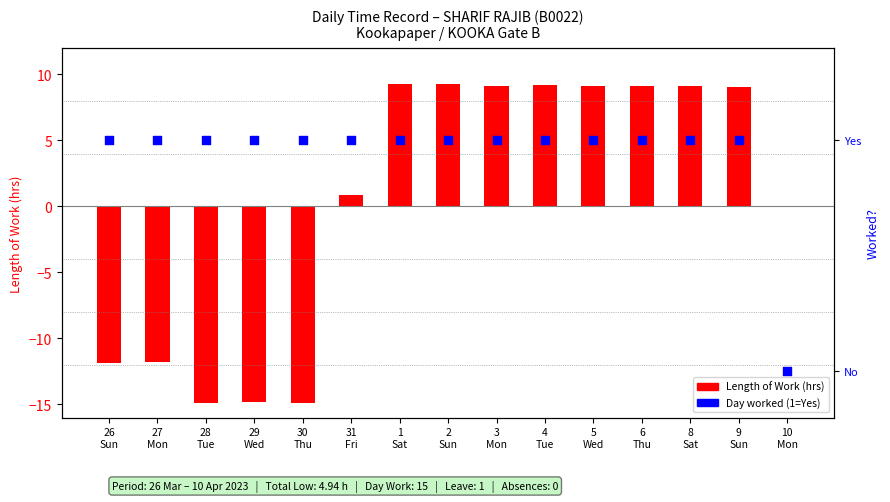

What is the total value across all series at 31
Fri?

1.9